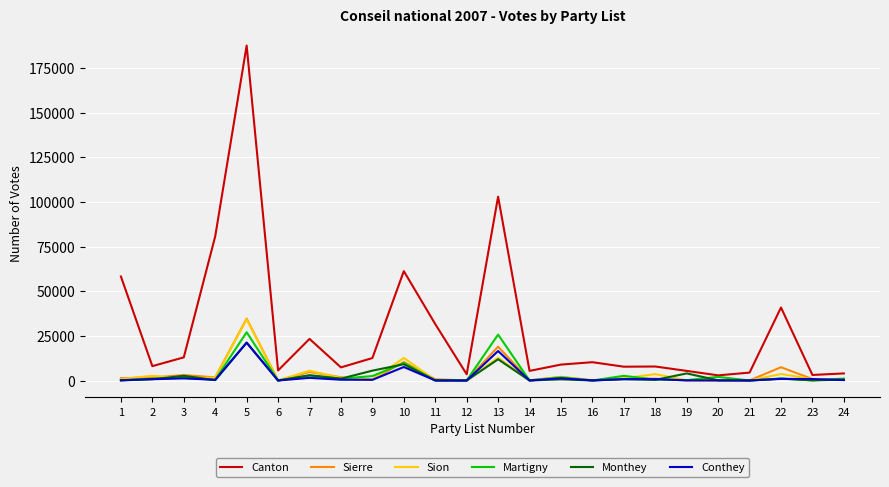

What are all the series names shown in the legend?

Canton, Sierre, Sion, Martigny, Monthey, Conthey